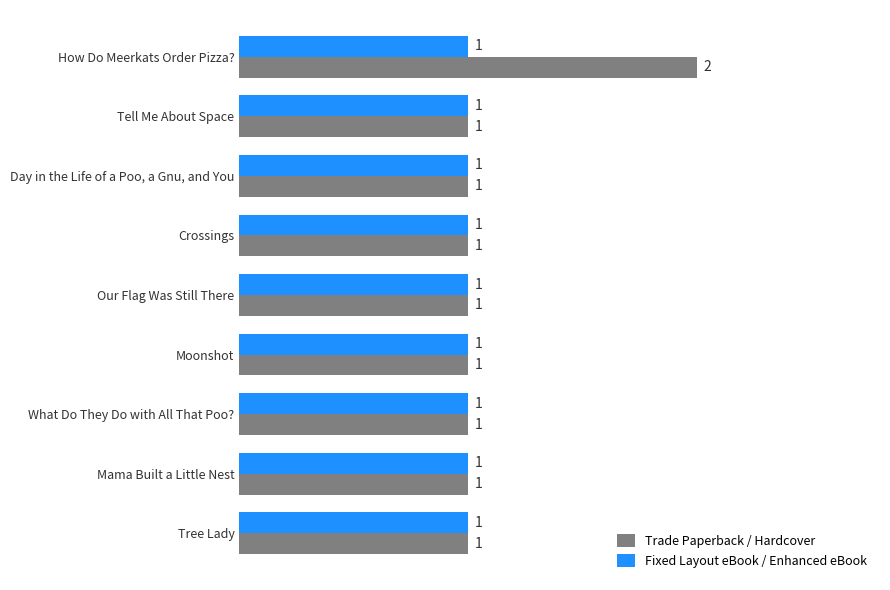

What is the lowest value of the Fixed Layout eBook / Enhanced eBook series?

1